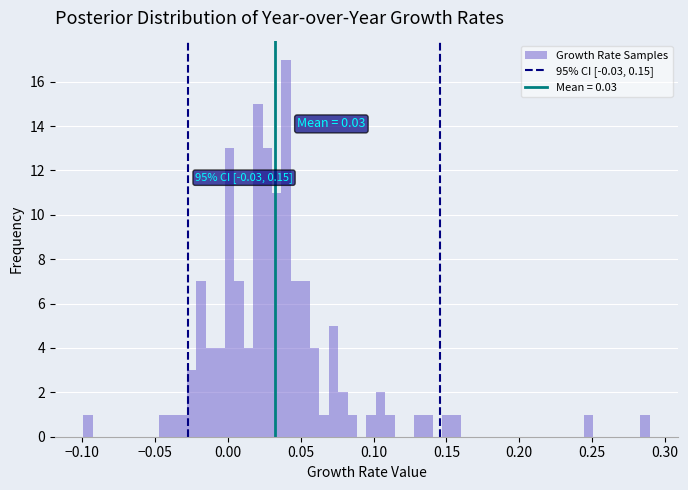

Read against the x-axis, roughly where is the centre of the tallest bar?

0.040